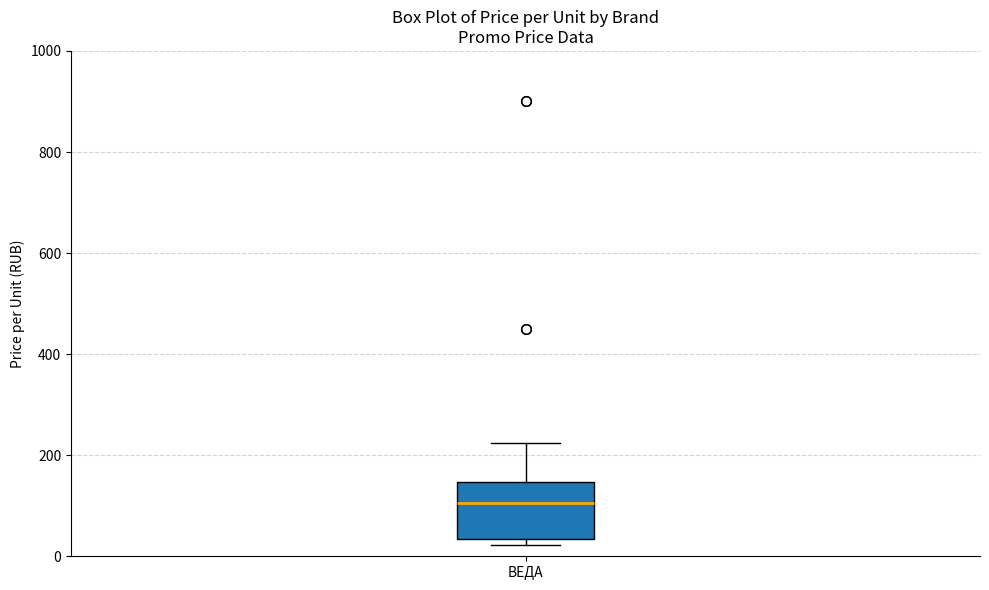

Read this box plot against the y-axis: the position of the median line, the range covered by the box, and the ends of both whiskers. The values are not printed on the chart, so give them approximately, as read against the axis.

median 100, box 40 to 140, whiskers 20 to 220